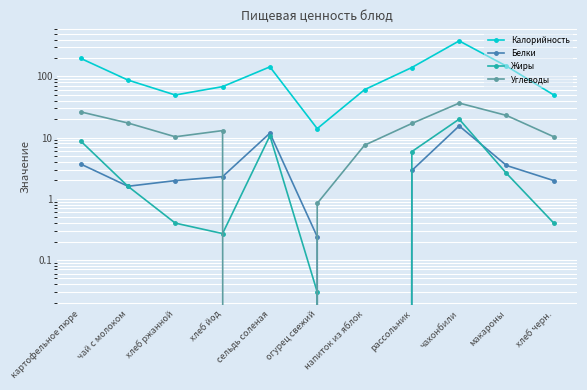

What position from the right is хлеб черн.?

1